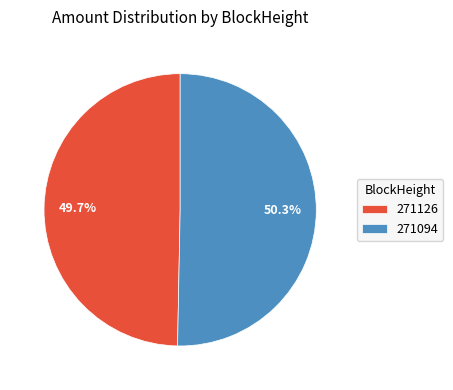

How many segments does this pie chart have?

2